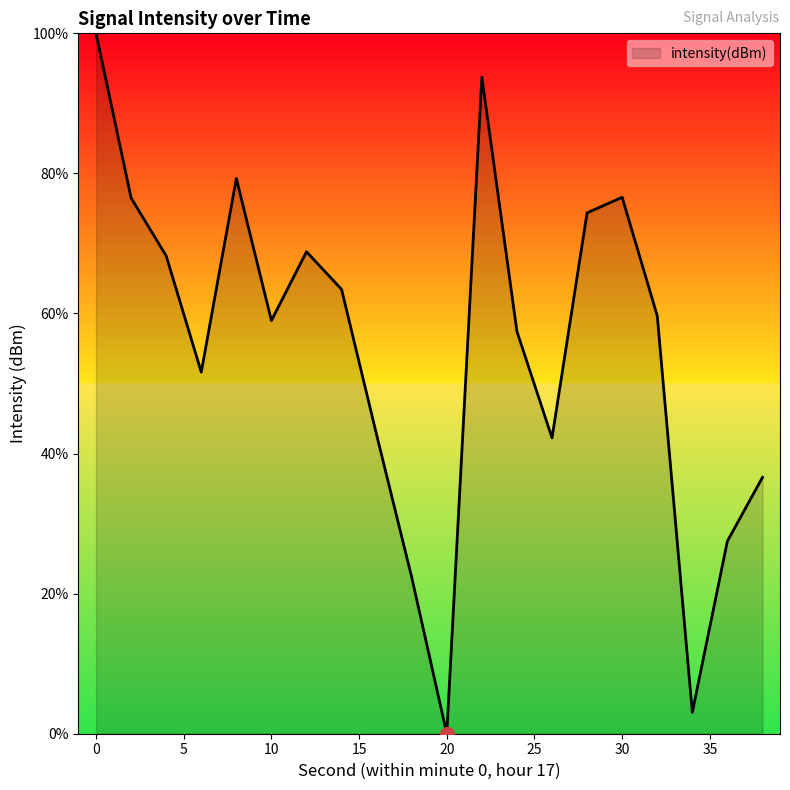

What is the difference between the maximum and minimum values?

100.0